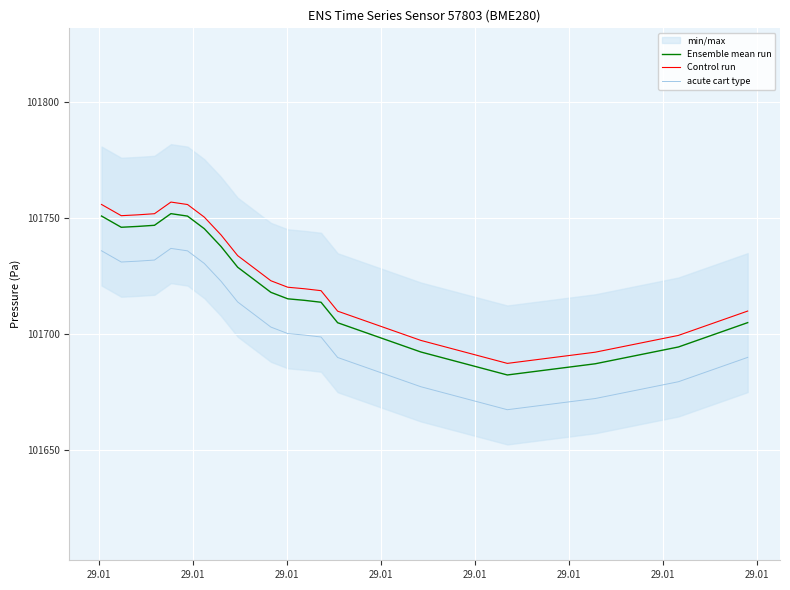

What is the difference between the maximum and minimum values in the Control run series?

69.6